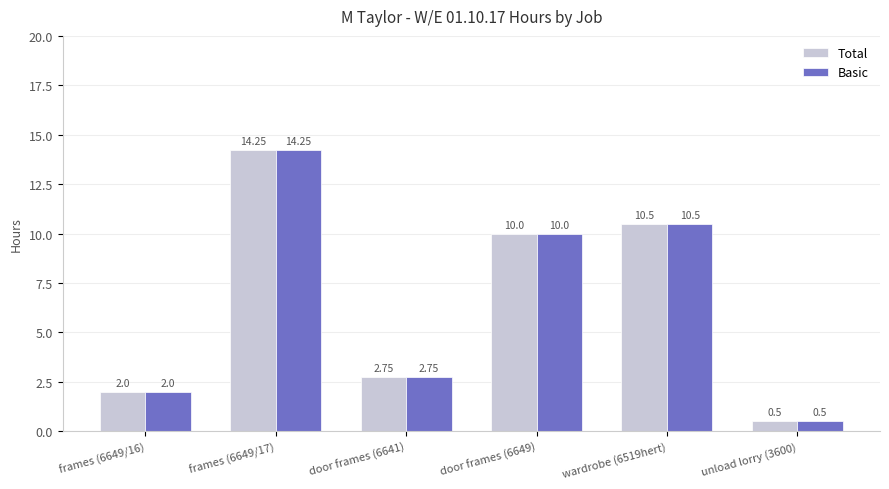

Is the value of Total at frames (6649/17) greater than the value of Basic at door frames (6649)?

Yes